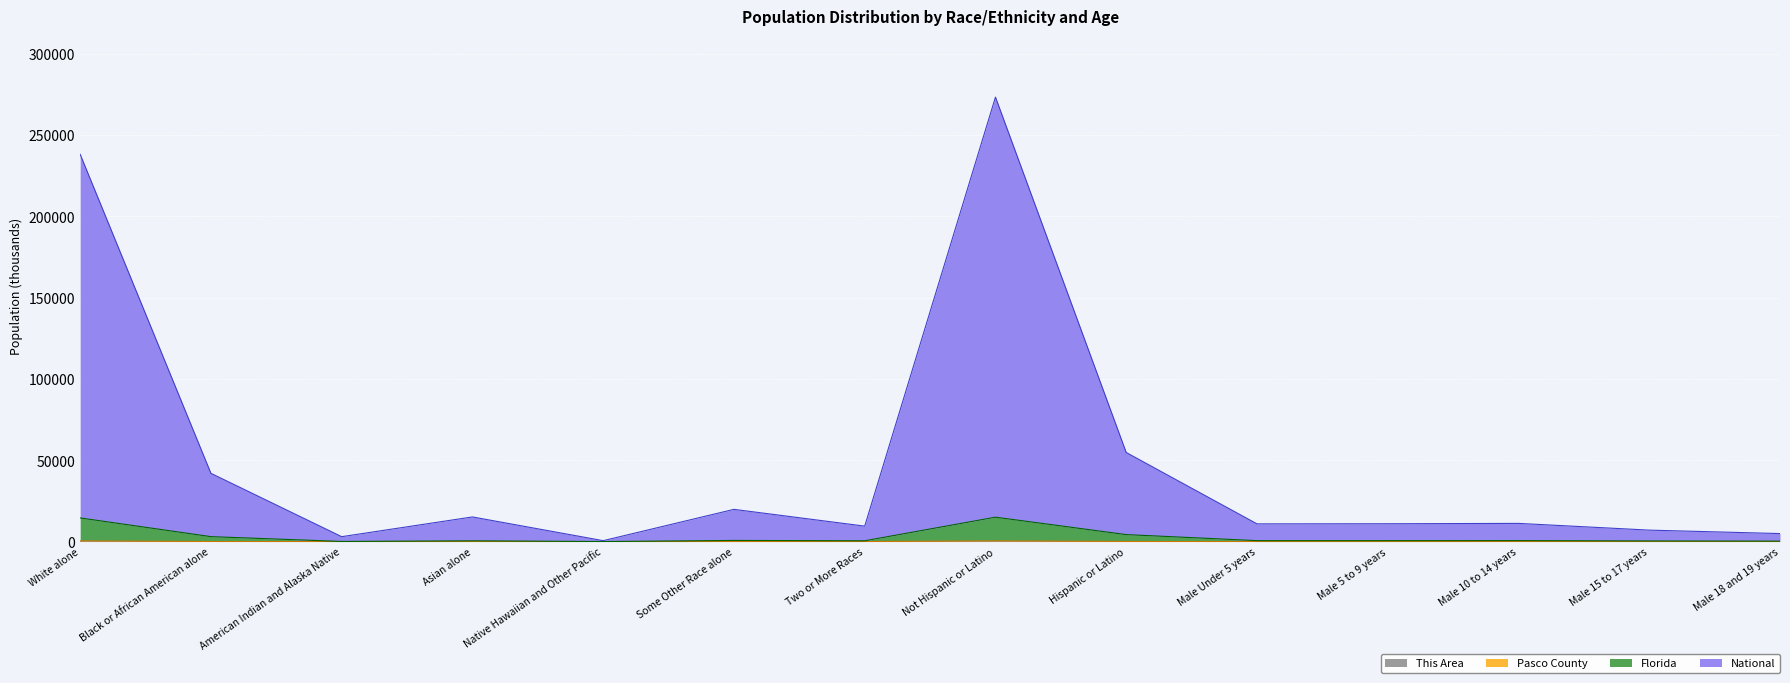

What is the average value of the National series?

50070.5